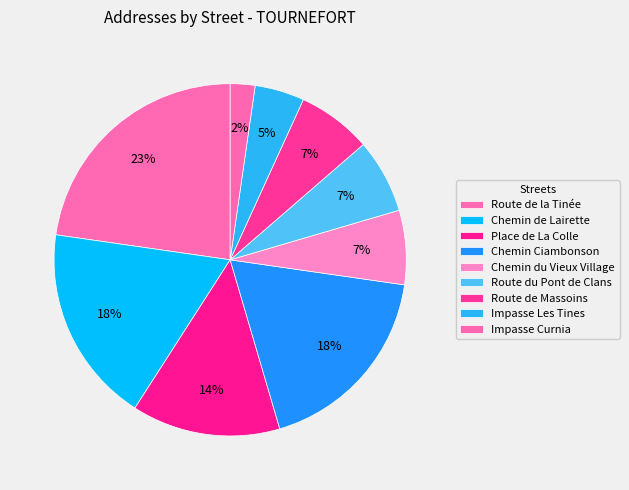

Do Impasse Les Tines and Chemin de Lairette together represent more than half of the pie?

No